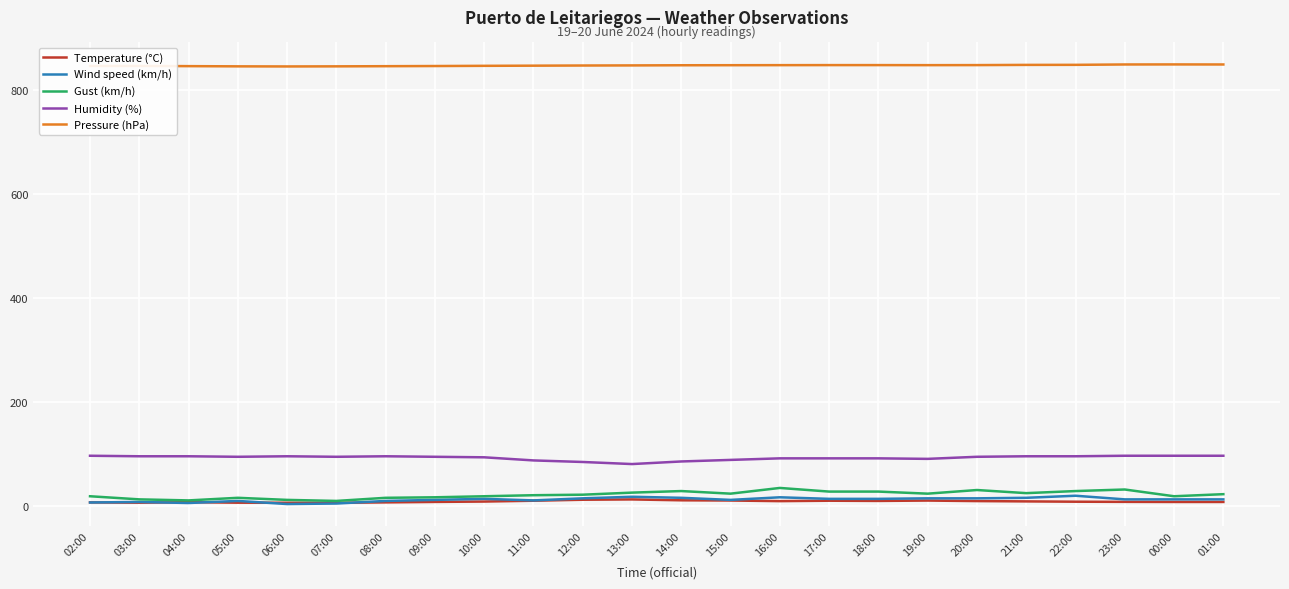

Is the value of Temperature (°C) at 18:00 greater than the value of Humidity (%) at 06:00?

No